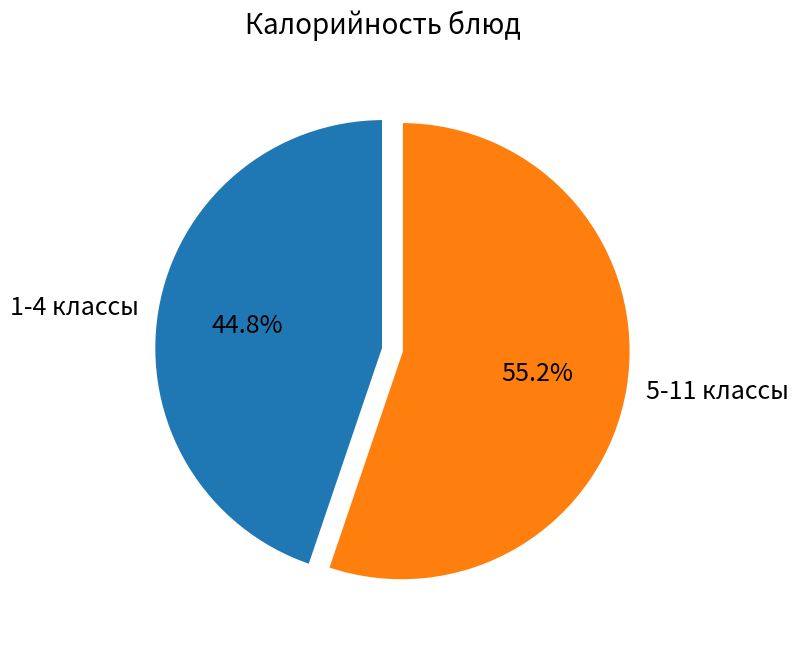

Rank the categories by value from lowest to highest.

1-4 классы, 5-11 классы